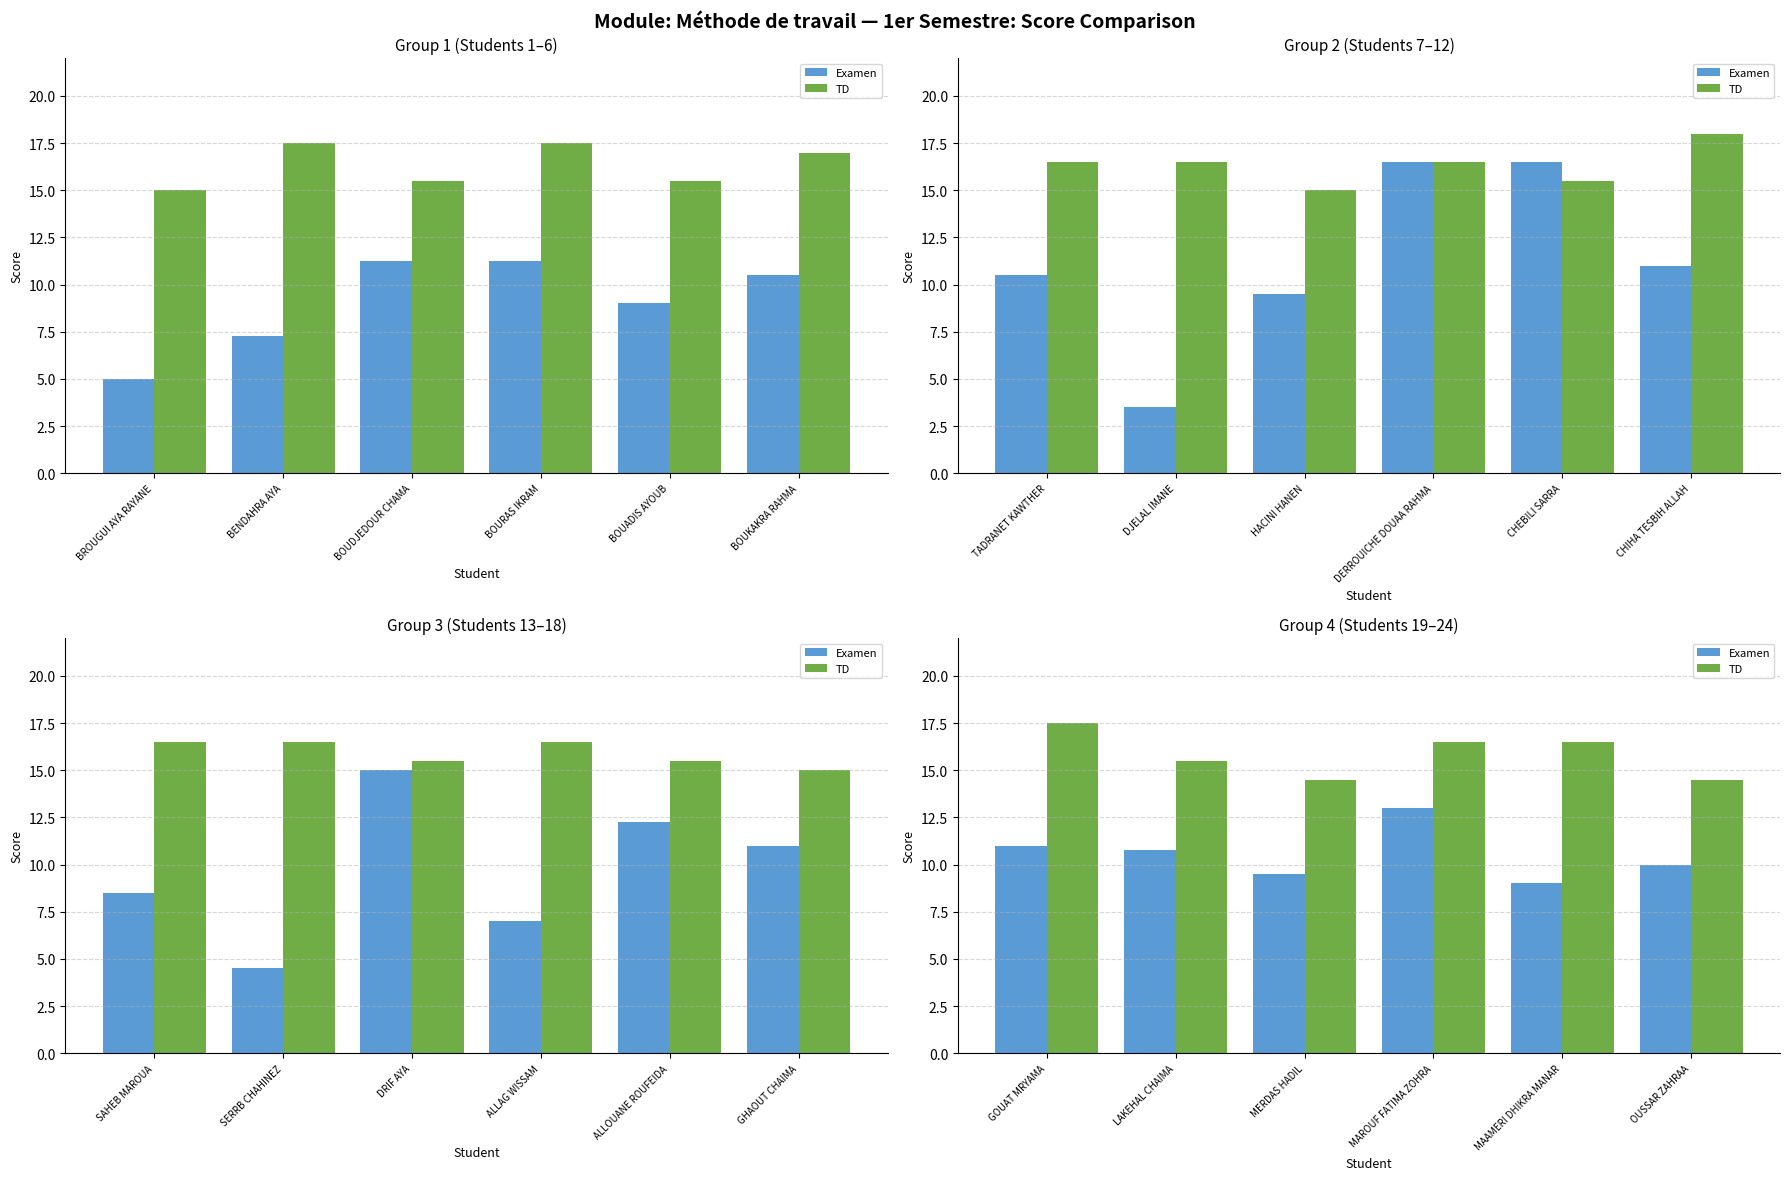

Rank the series by their average value, from highest to lowest.

TD, Examen